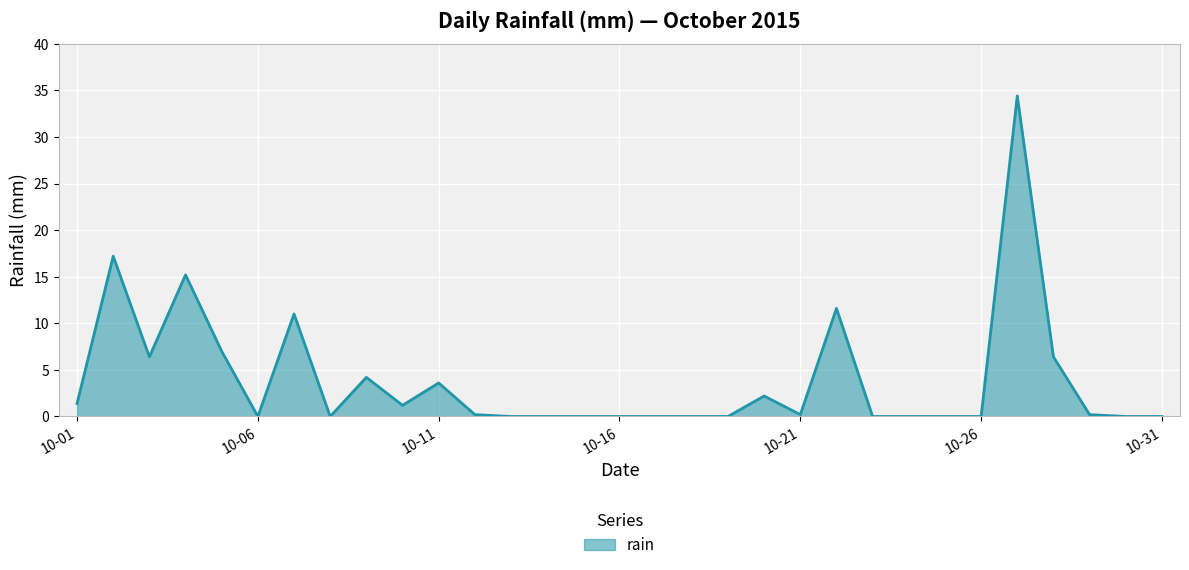

What is the greatest value displayed?

34.4